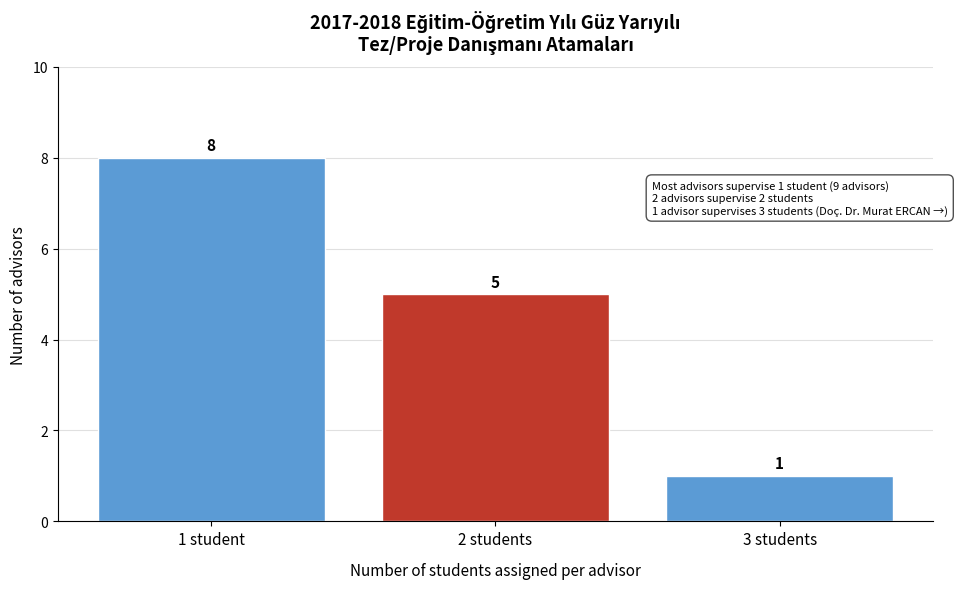

Reading right to left, transcribe all the data shown in this chart.

3 students=1	2 students=5	1 student=8